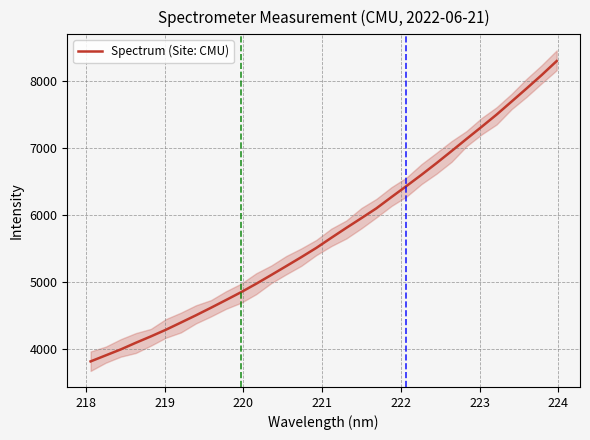

What is the minimum value shown in the chart?

3811.6